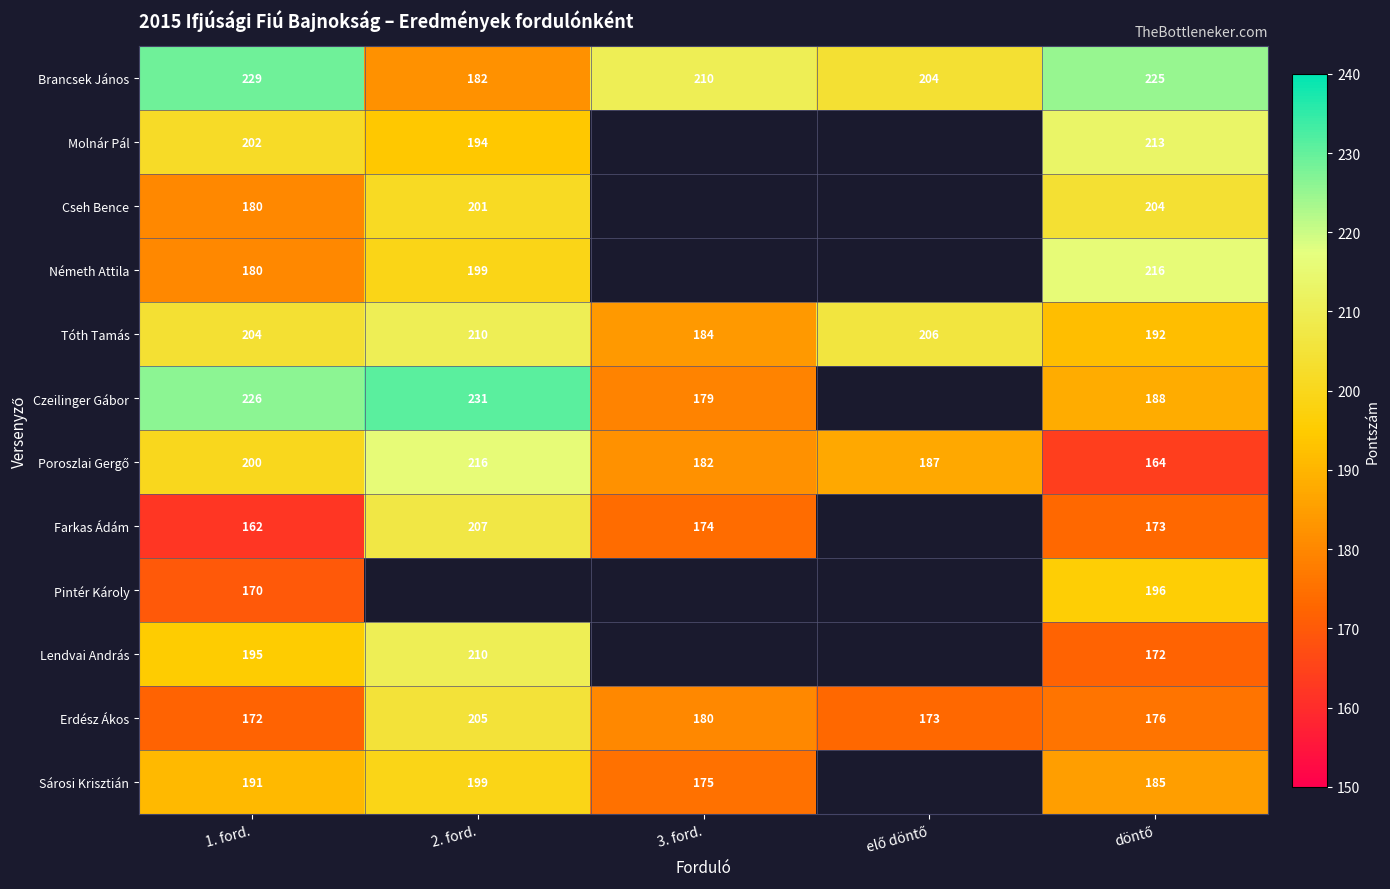

What is the difference between the highest and lowest values at 3. ford.?

36.0